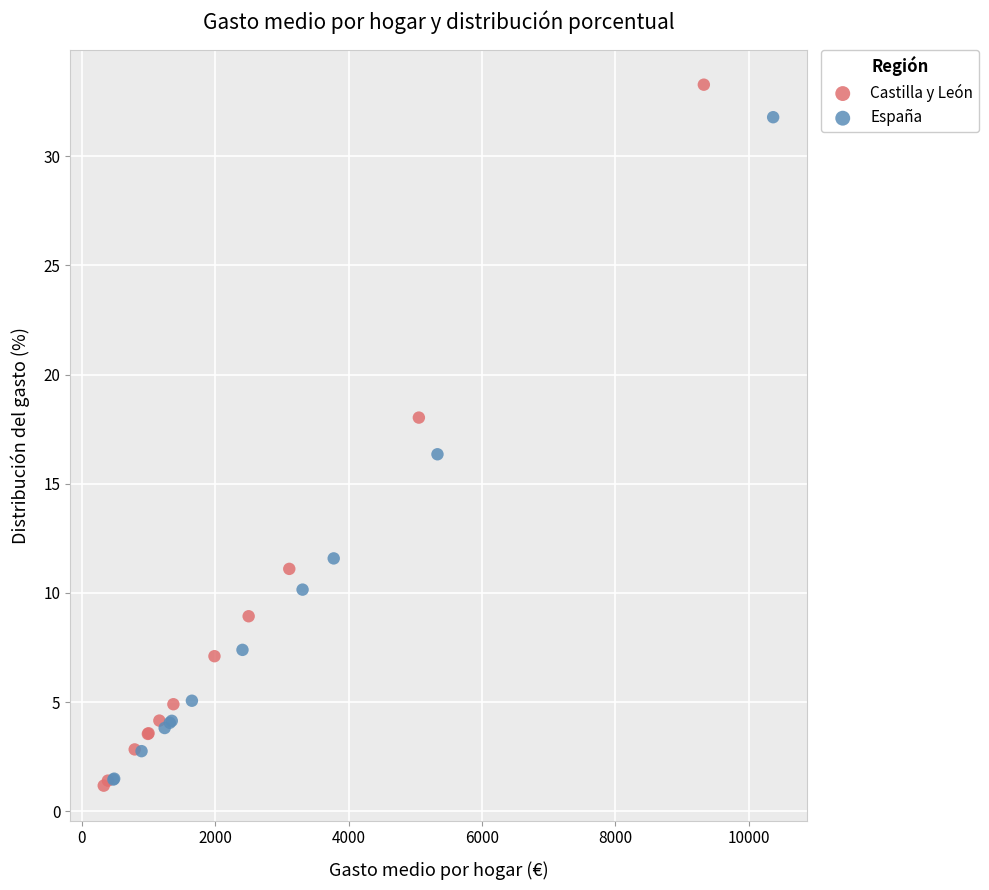

Which series has the largest Y range (max minus min)?

Castilla y León